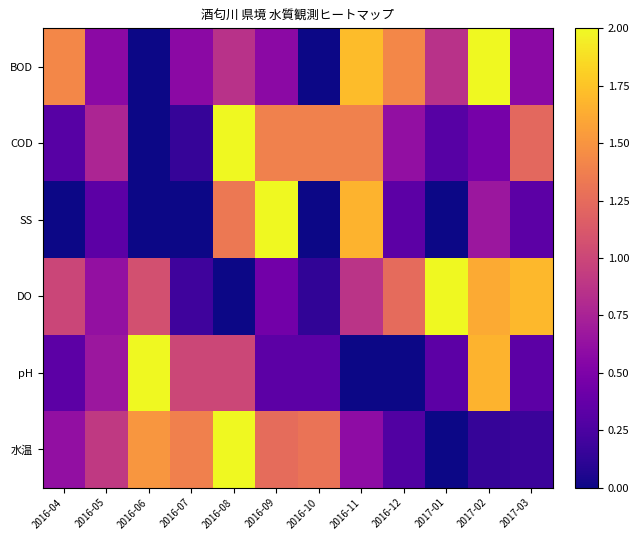

At 2017-02, list the series in order from largest to smallest.

BOD, pH, DO, SS, COD, 水温